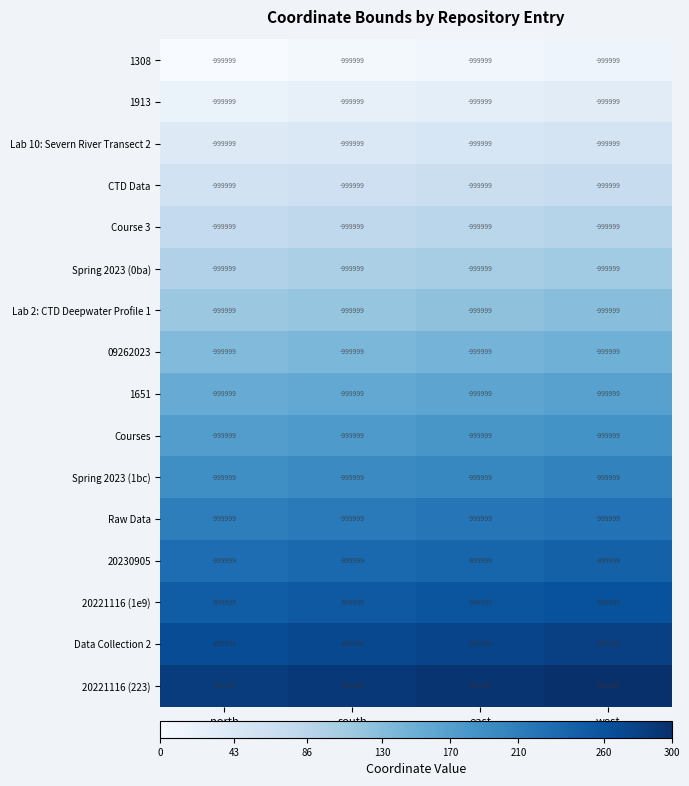

What is the sum of the Lab 10: Severn River Transect 2 values at south and west?

95.2